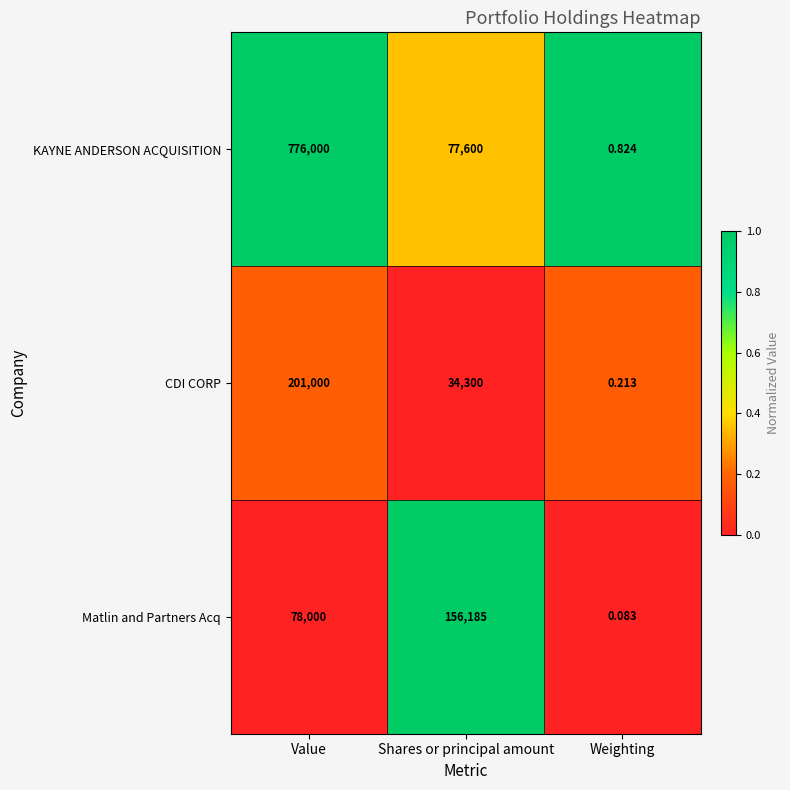

Which series has the largest total across all categories?

KAYNE ANDERSON ACQUISITION